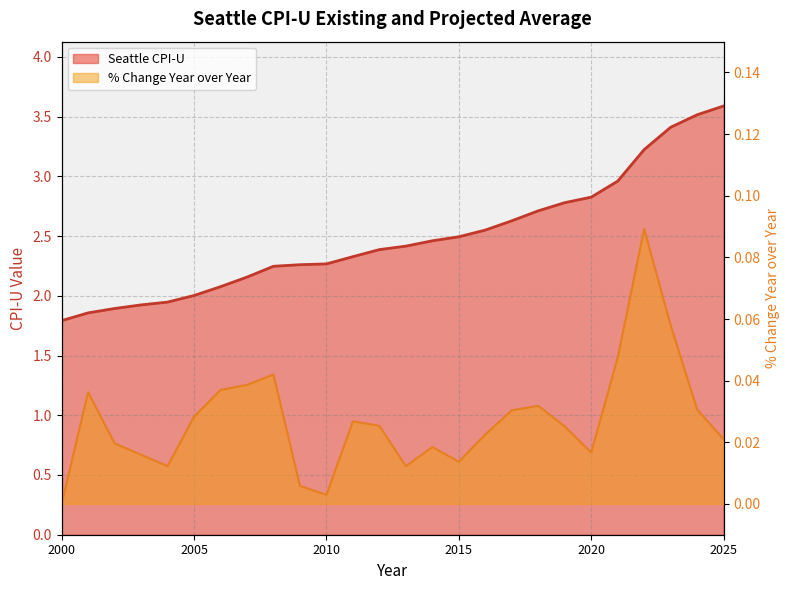

Rank the series by their average value, from highest to lowest.

Seattle CPI-U, % Change Year over Year